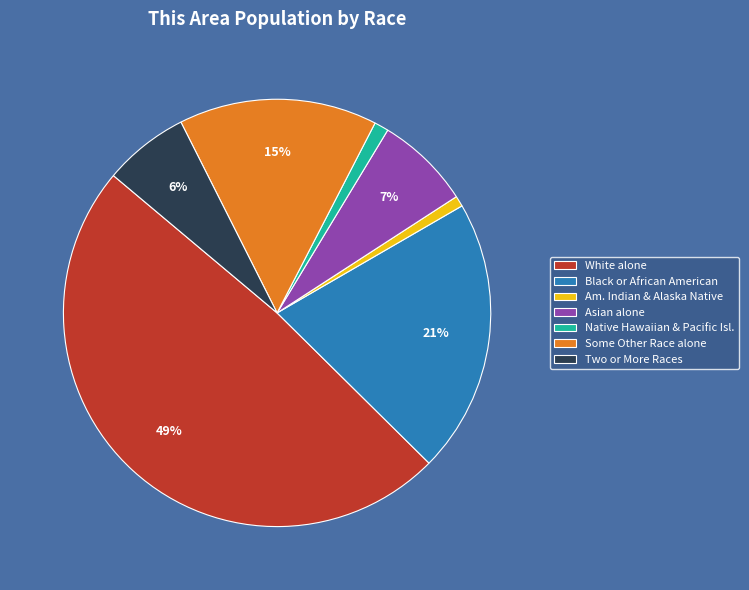

Does White alone represent more than half of the total?

No